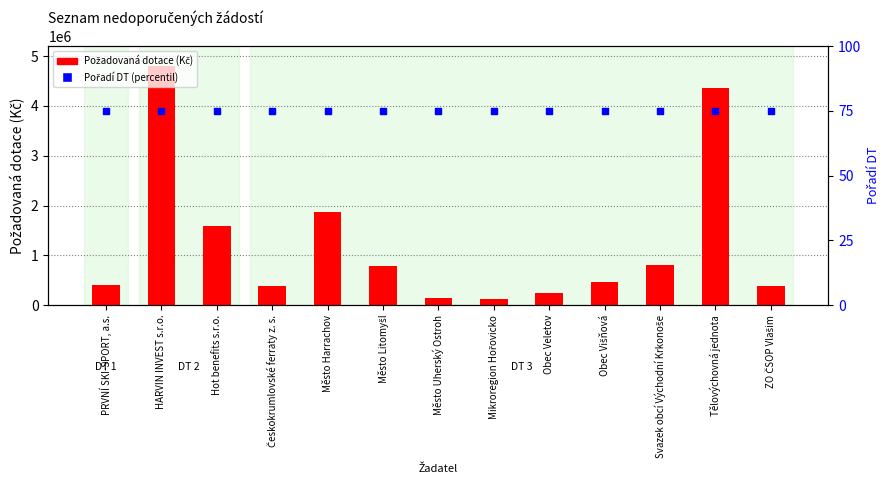

What is the total value across all series at Obec Višňová?

460198